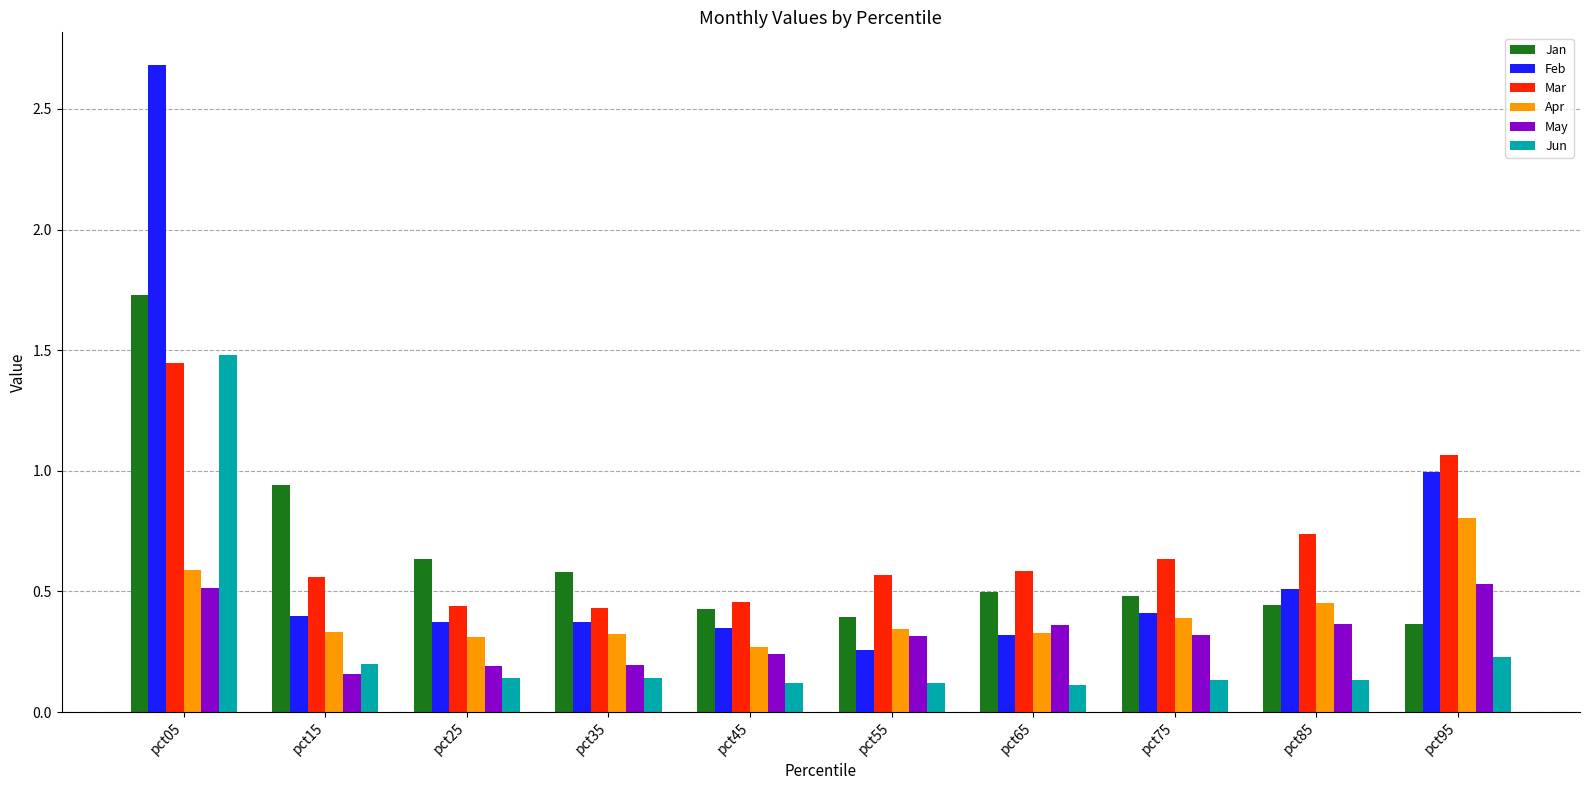

What is the difference between the maximum and second lowest values in the Feb series?

2.4